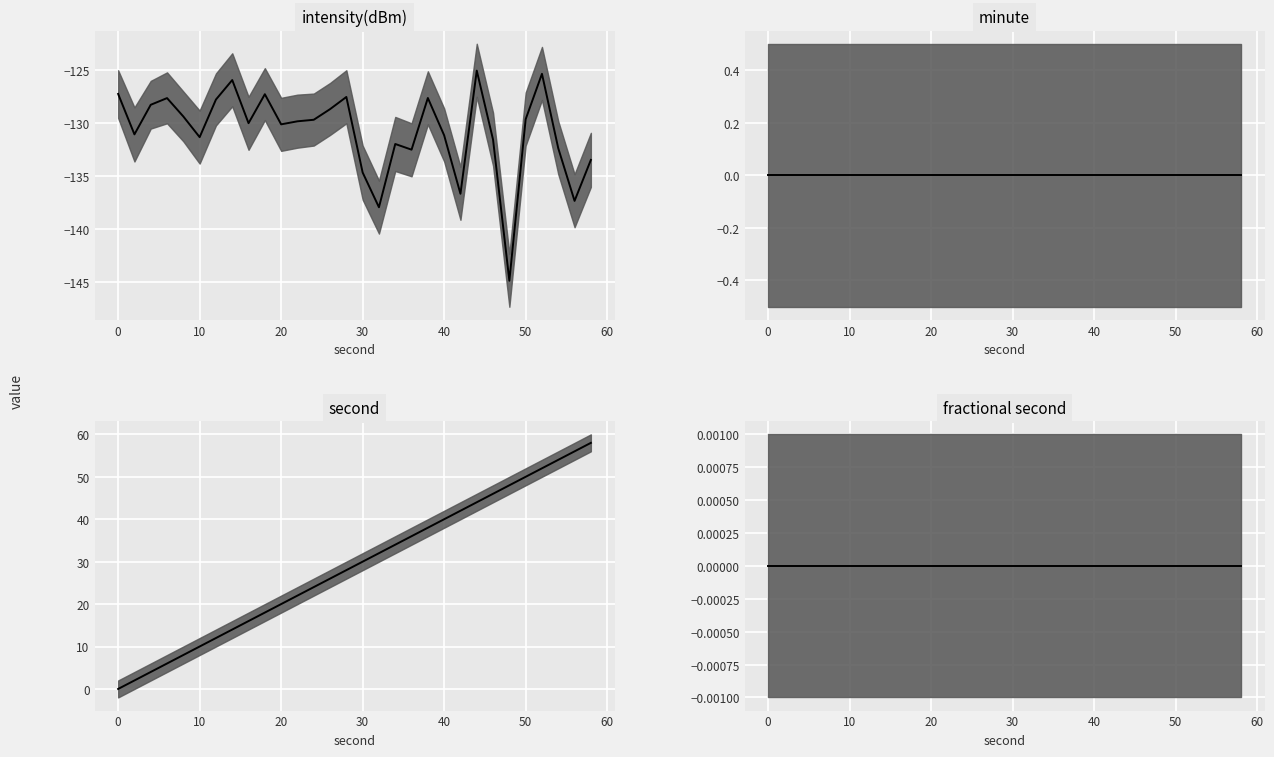

How many interior local valleys does the intensity(dBm) median series have?

9